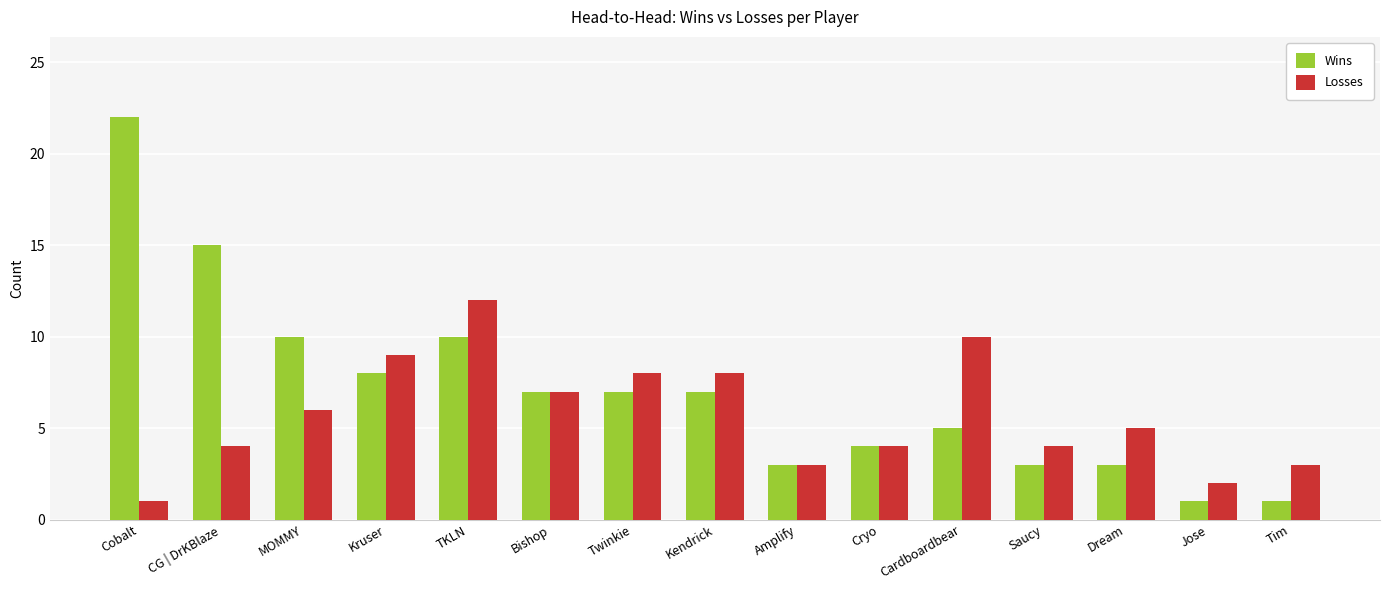

True or false: Wins has a value of 3 at Dream.

True